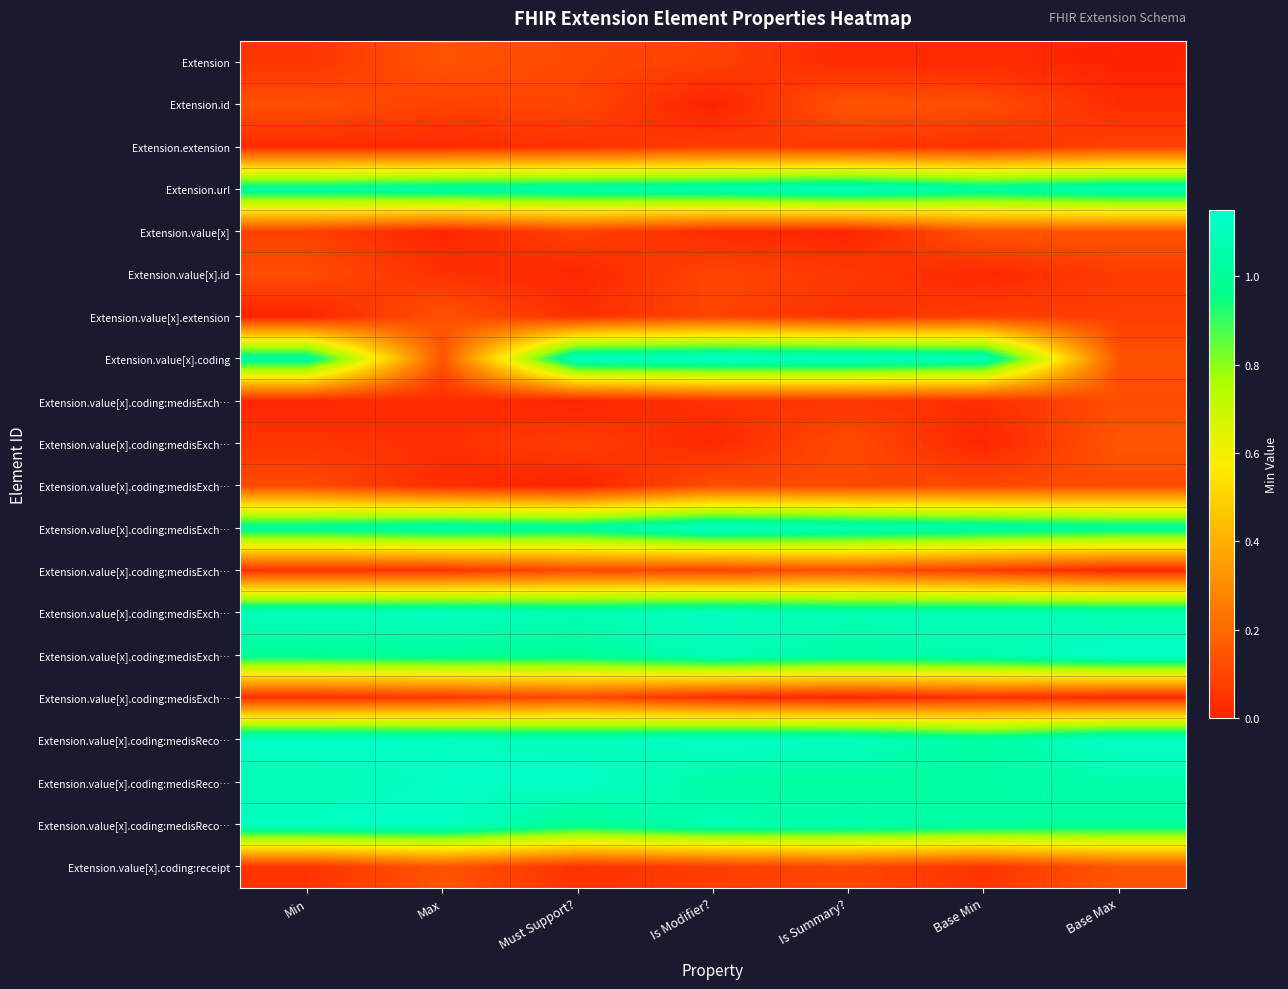

What is the greatest value displayed?

1.1